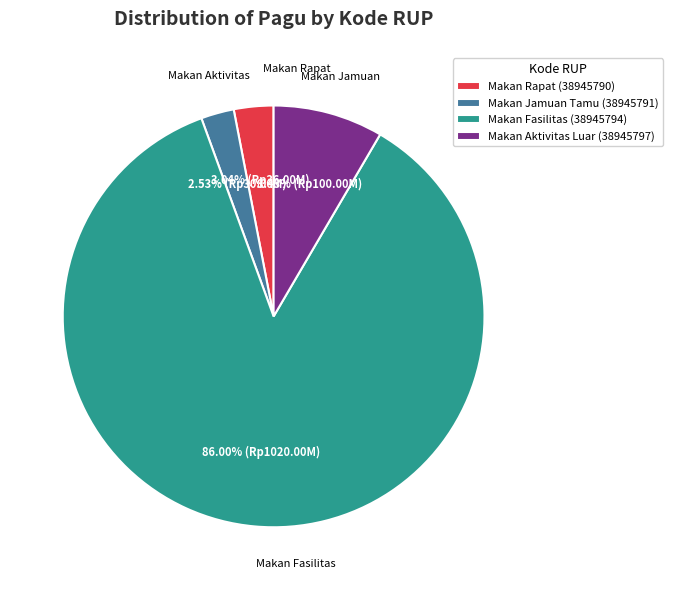

Is there a majority slice in this chart?

Yes